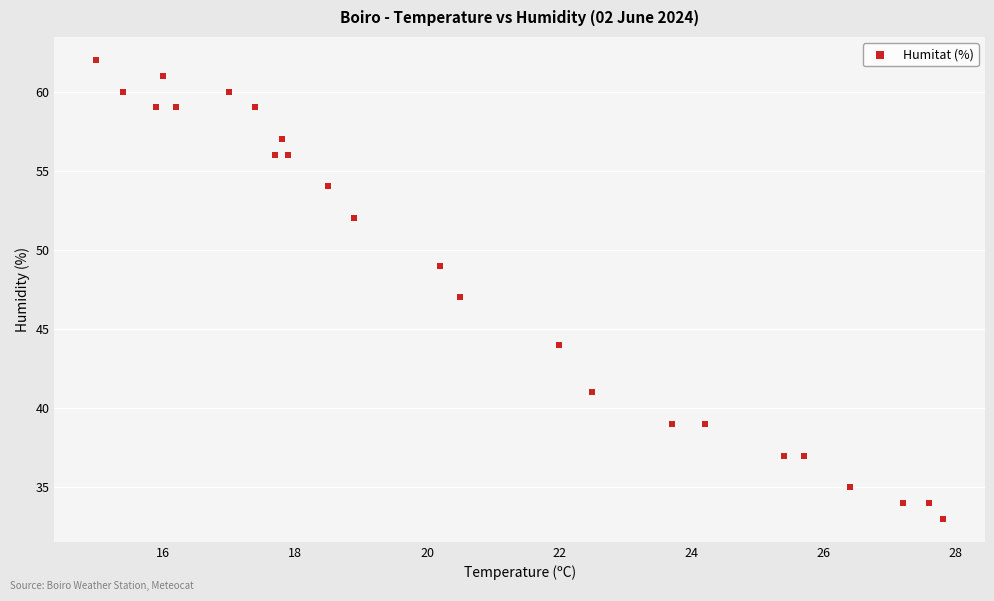

What is the range of Y values (max minus min)?

29